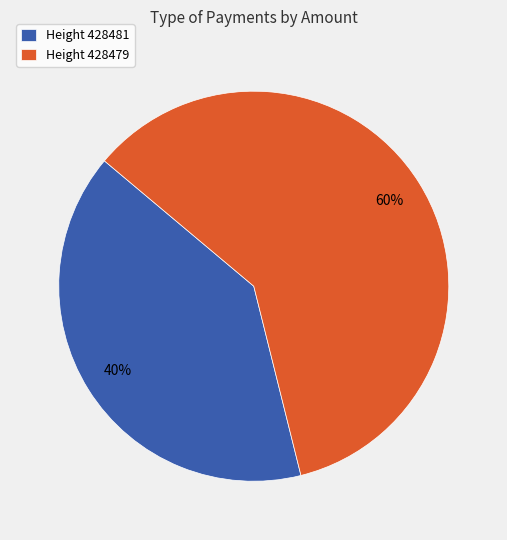

The Height 428481 slice represents 40% of the pie. True or false?

True